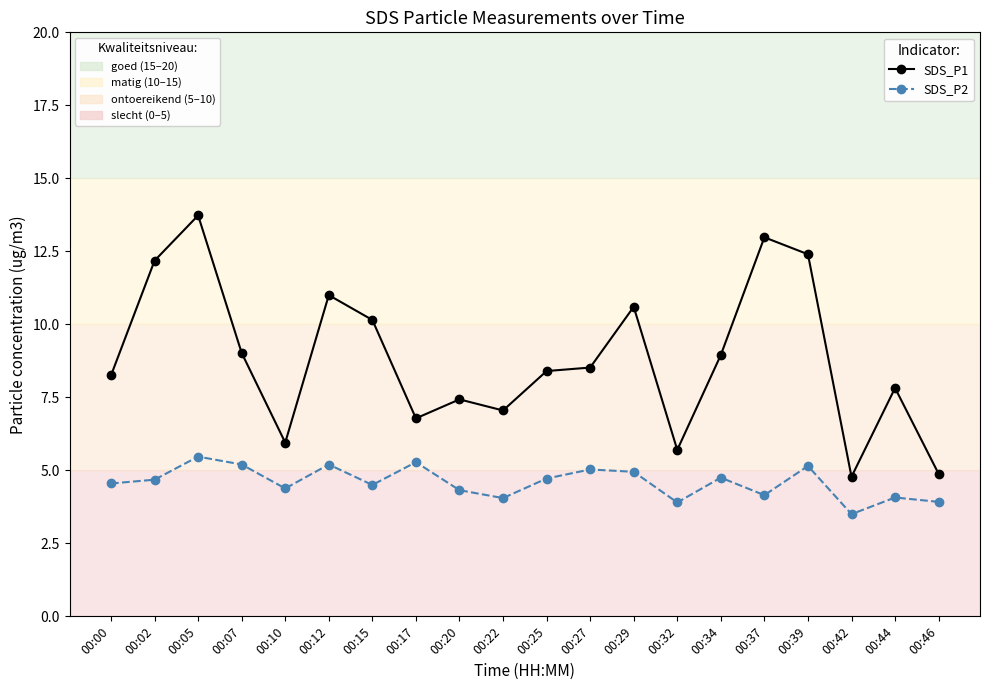

Does the chart display data point markers on the line(s)?

Yes